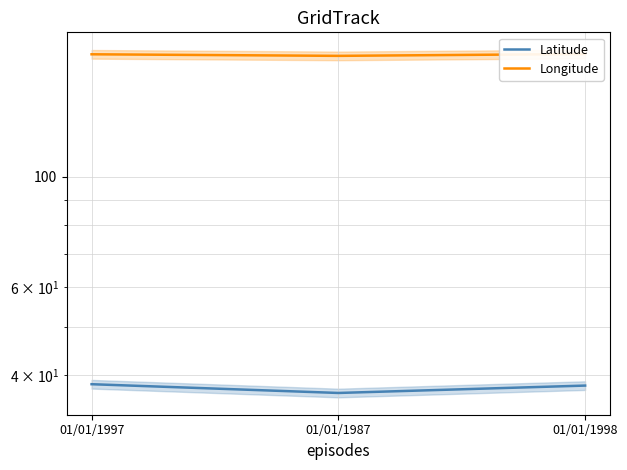

What is the label of the 3rd point from the right?

01/01/1997